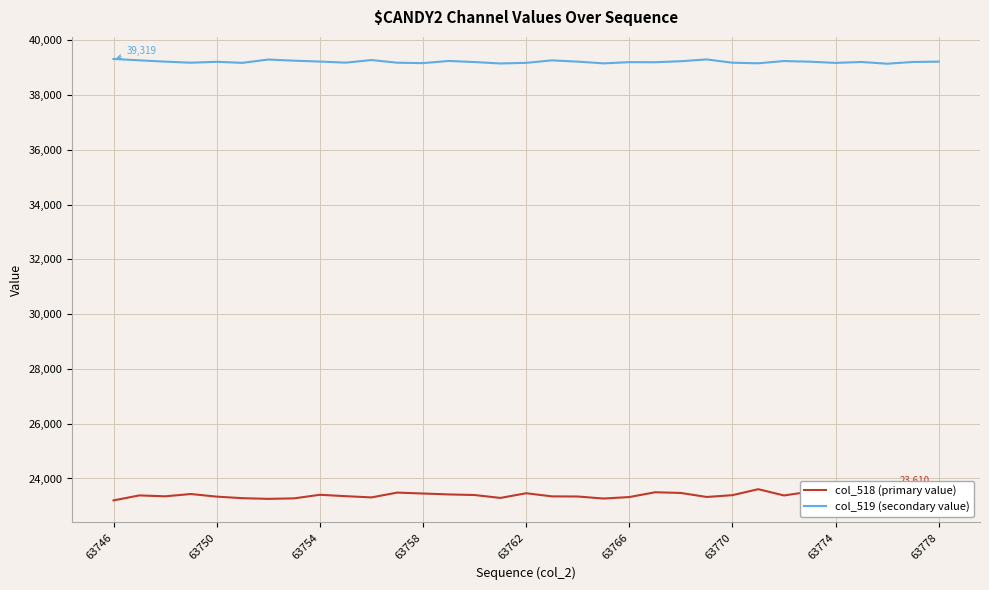

True or false: col_519 (secondary value) and col_518 (primary value) intersect in this chart.

False